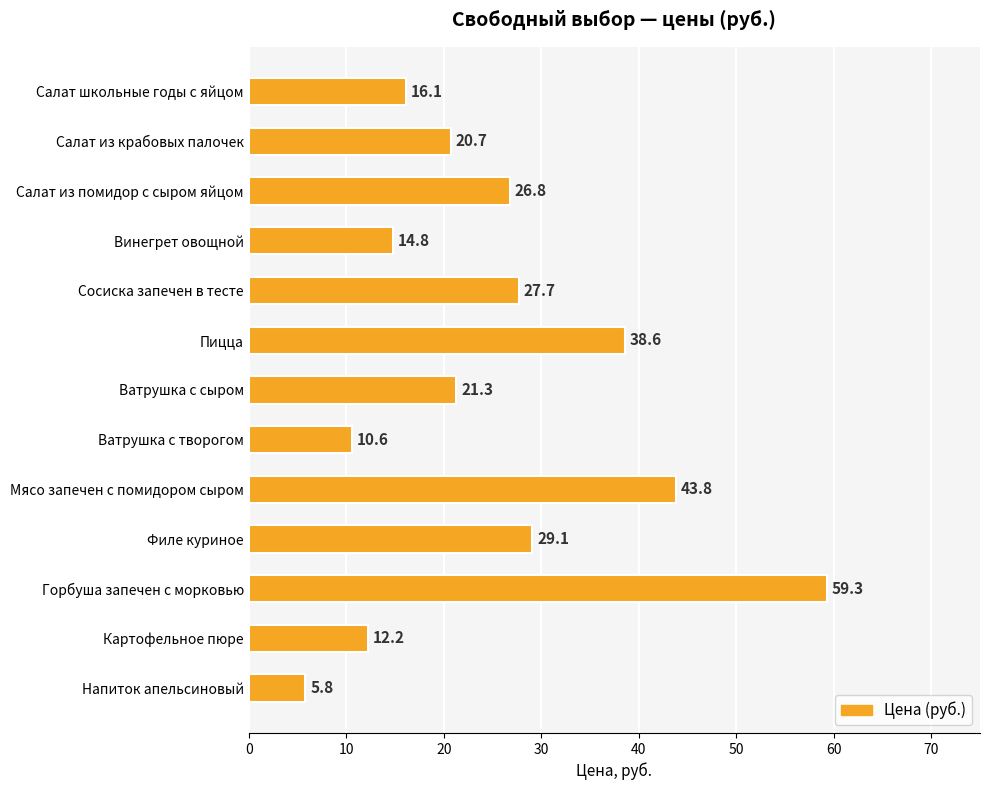

What is the difference between the maximum and second lowest values?

48.7